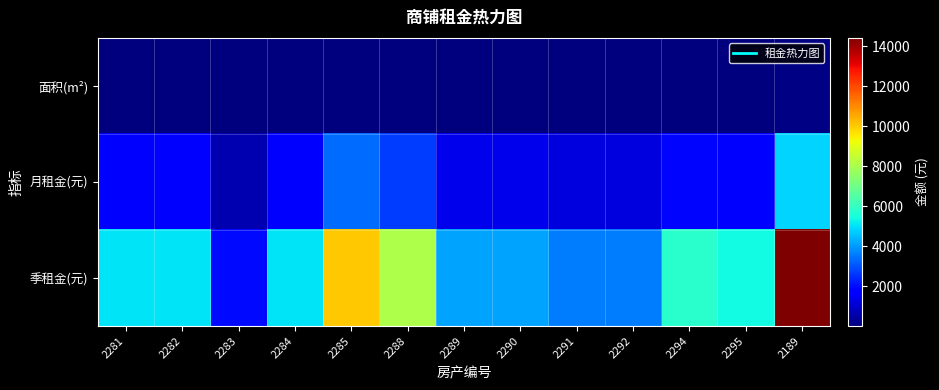

Reading right to left, what are all the values shown in this chart?

面积(m²): 2189=96	2295=30	2294=32	2292=20	2291=20	2290=23	2289=23	2288=45	2285=56	2284=28	2283=11	2282=28	2281=28
月租金(元): 2189=4805	2295=1800	2294=1920	2292=1200	2291=1200	2290=1380	2289=1380	2288=2700	2285=3360	2284=1680	2283=660	2282=1680	2281=1680
季租金(元): 2189=14415	2295=5400	2294=5760	2292=3600	2291=3600	2290=4140	2289=4140	2288=8100	2285=10080	2284=5040	2283=1980	2282=5040	2281=5040